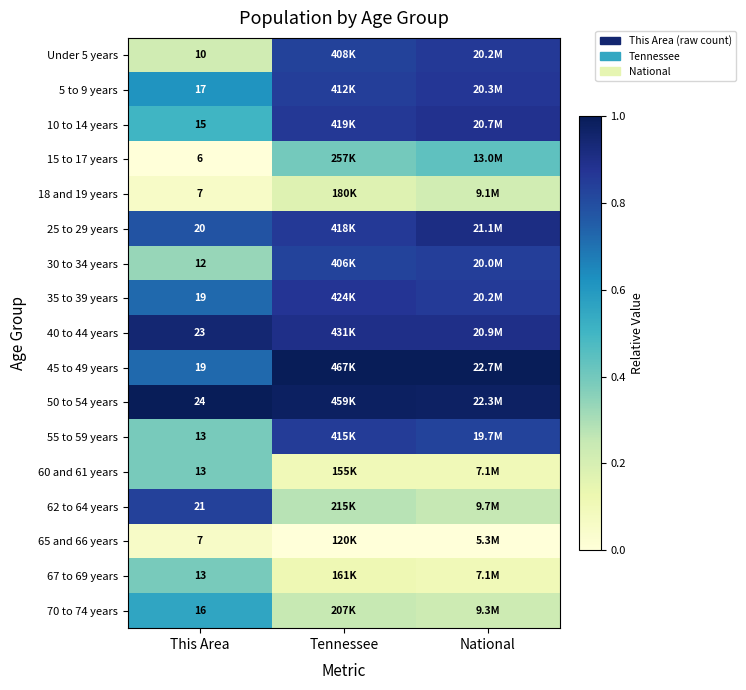

At which label is 5 to 9 years closest to 0?

This Area